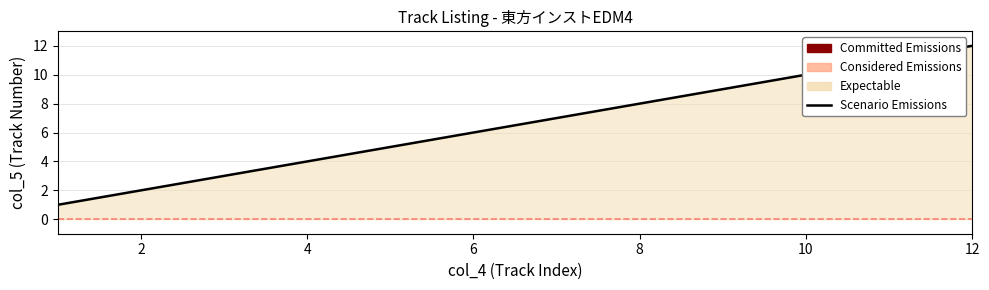

How many series are shown in this chart?

1